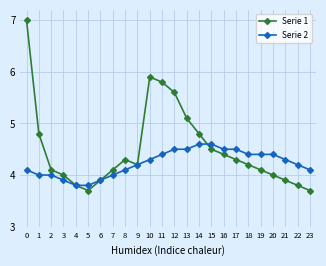

How many categories are shown in the chart?

24